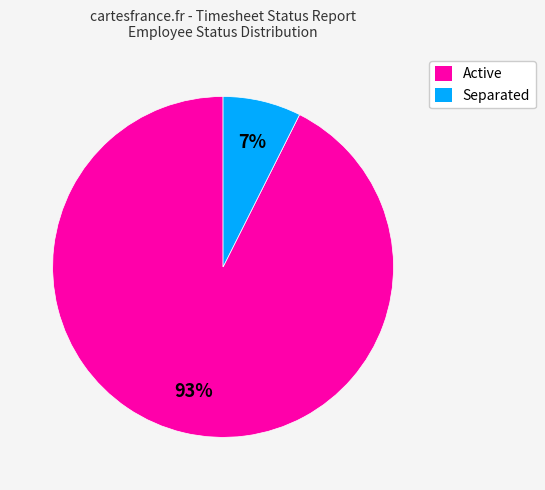

Combined, do Separated and Active account for over 50%?

Yes